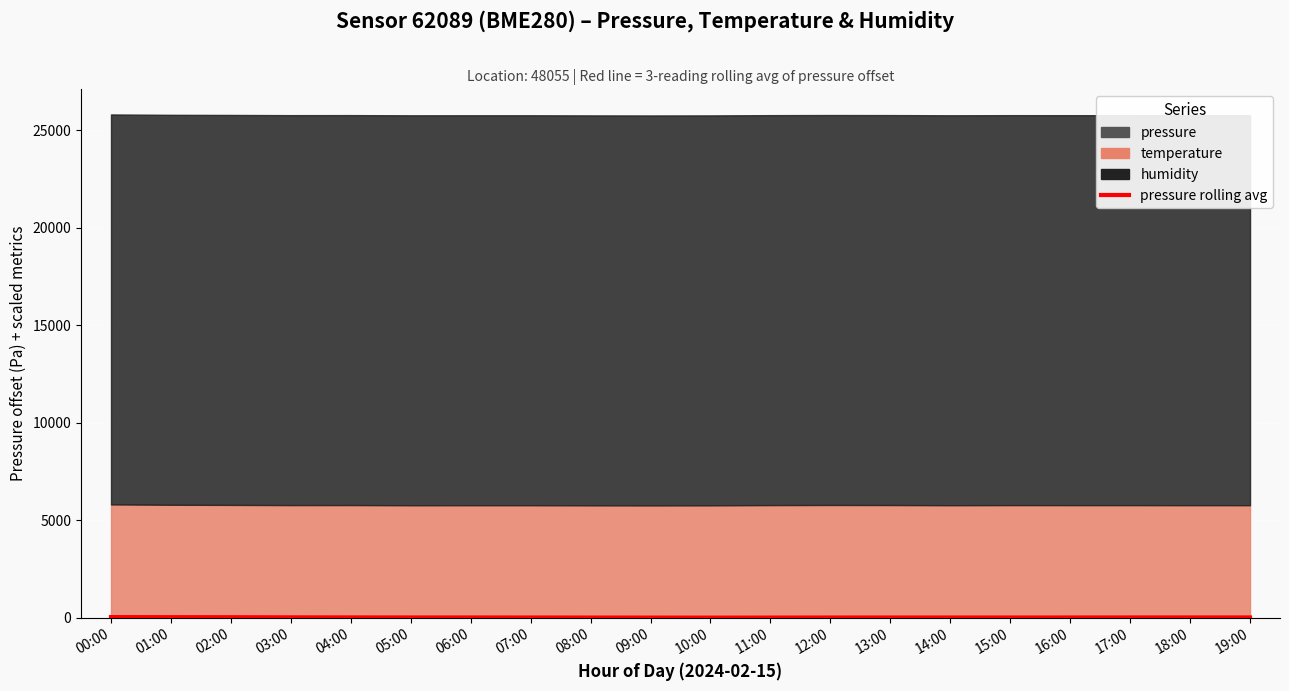

List the labels in order of value, smallest first.

10:00, 09:00, 11:00, 08:00, 12:00, 15:00, 14:00, 07:00, 13:00, 16:00, 06:00, 05:00, 17:00, 18:00, 19:00, 04:00, 03:00, 02:00, 01:00, 00:00